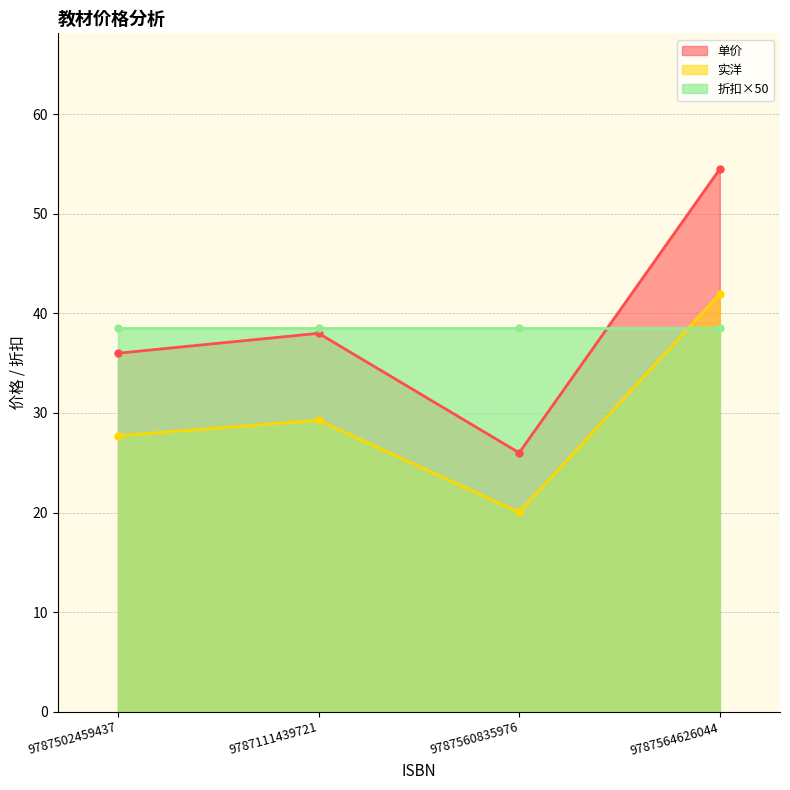

At which label does 实洋 reach its peak?

9787564626044